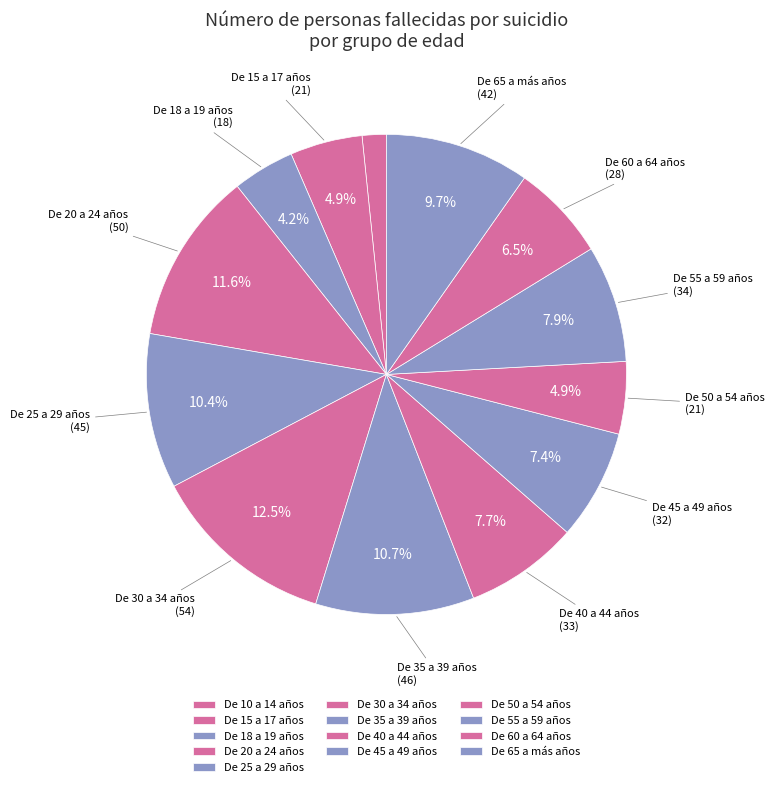

Which slice is the smallest?

De 10 a 14 años